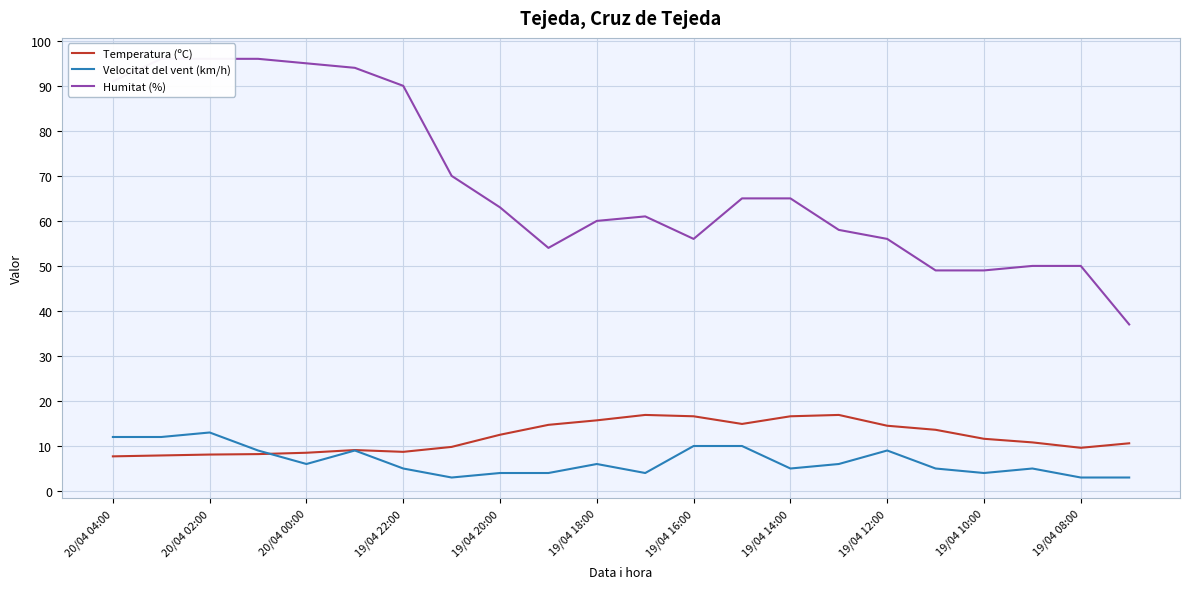

What position from the right is 15?

7